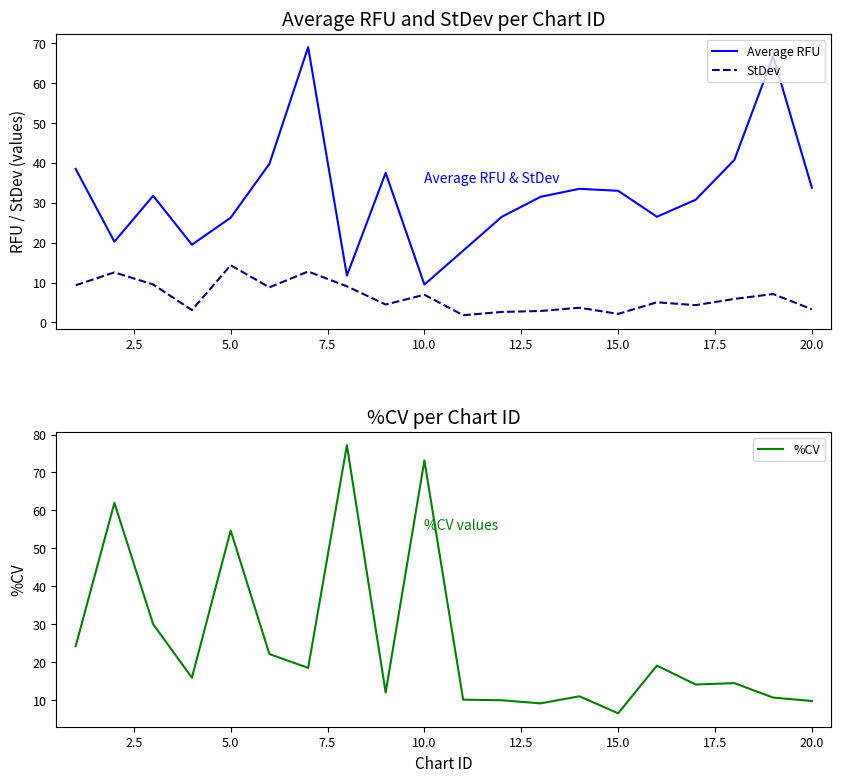

At which label does Average RFU reach its minimum?

10.0